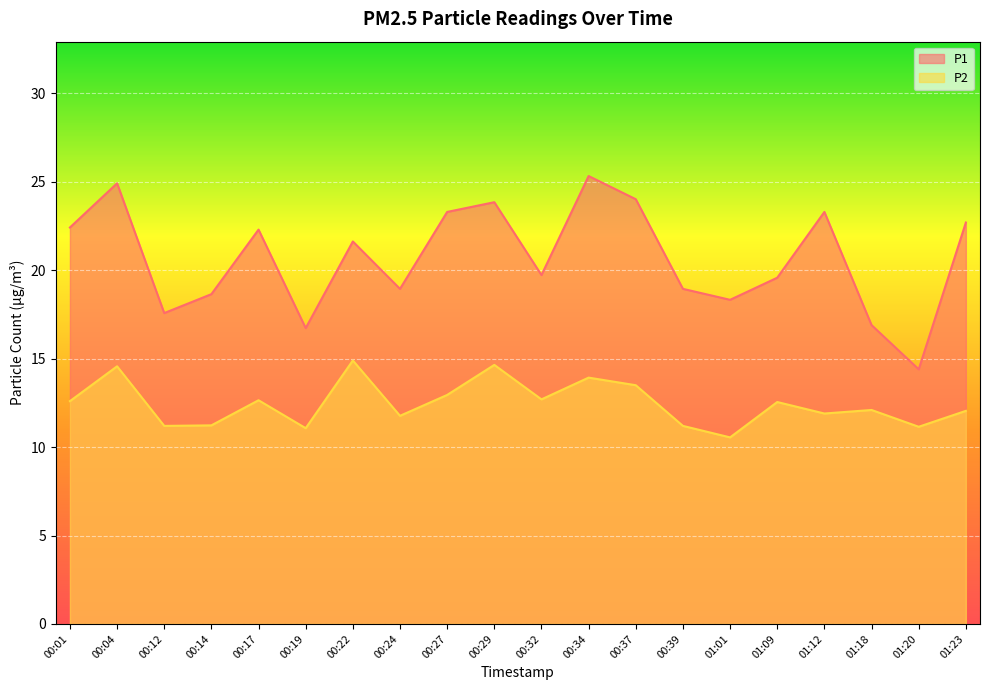

Reading right to left, transcribe all the data shown in this chart.

P1: 01:23=22.7	01:20=14.4	01:18=16.9	01:12=23.3	01:09=19.6	01:01=18.3	00:39=18.9	00:37=24.0	00:34=25.3	00:32=19.7	00:29=23.9	00:27=23.3	00:24=18.9	00:22=21.6	00:19=16.7	00:17=22.3	00:14=18.6	00:12=17.6	00:04=24.9	00:01=22.4
P2: 01:23=12.1	01:20=11.2	01:18=12.1	01:12=11.9	01:09=12.6	01:01=10.6	00:39=11.2	00:37=13.5	00:34=13.9	00:32=12.7	00:29=14.7	00:27=12.9	00:24=11.8	00:22=14.9	00:19=11.1	00:17=12.7	00:14=11.2	00:12=11.2	00:04=14.6	00:01=12.6